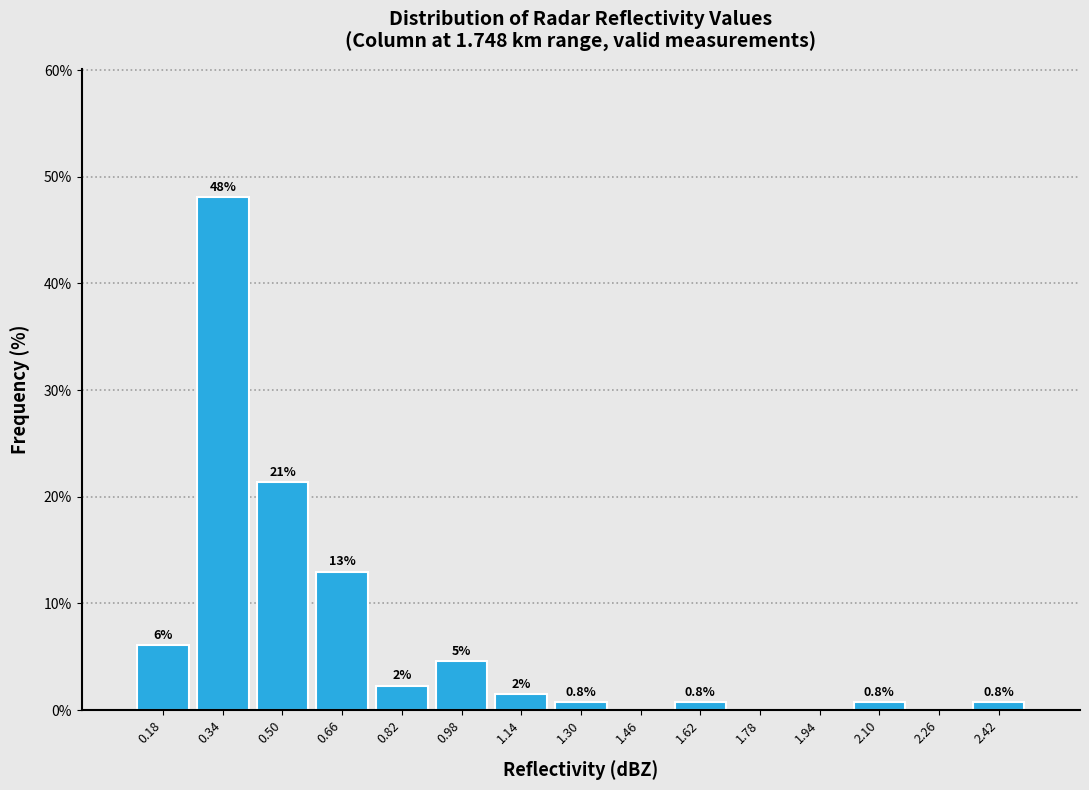

Over which range of the x-axis is the bar tallest?

0.26 to 0.42